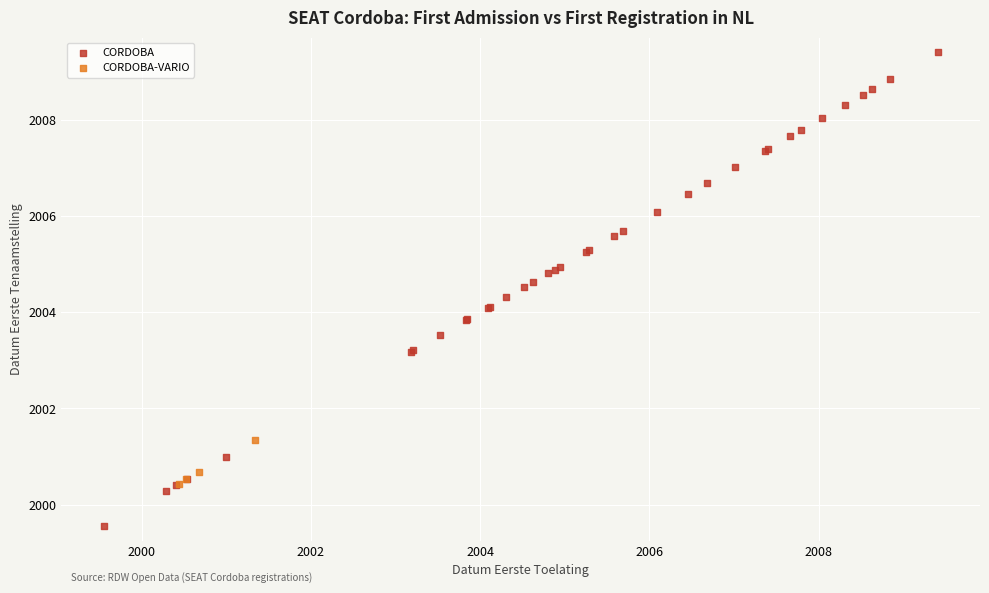

Which series reaches the minimum Y coordinate?

CORDOBA